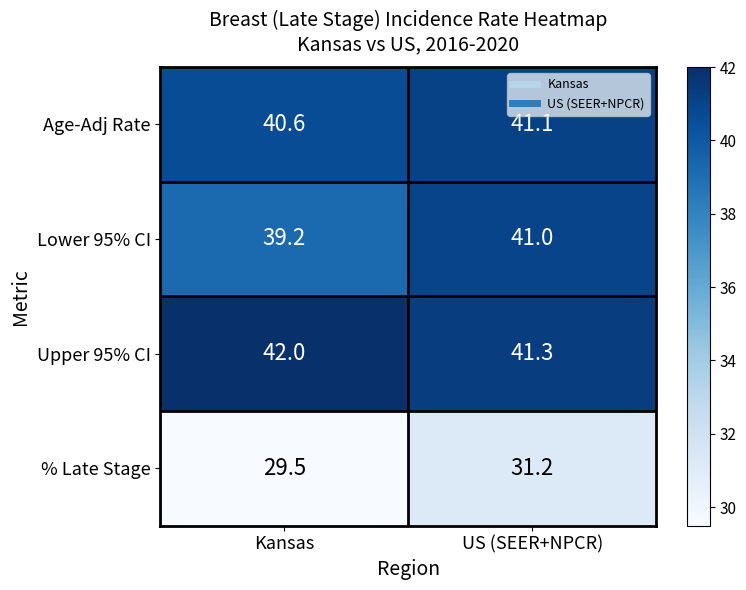

What value does the % Late Stage series have at US (SEER+NPCR)?

31.2